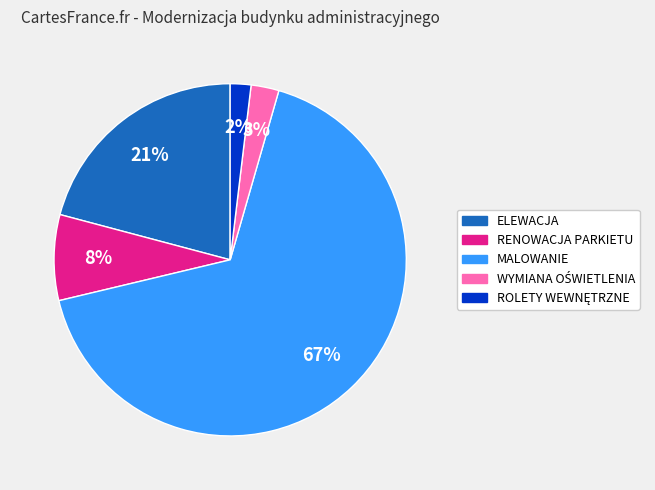

How many slices are in this pie chart?

5